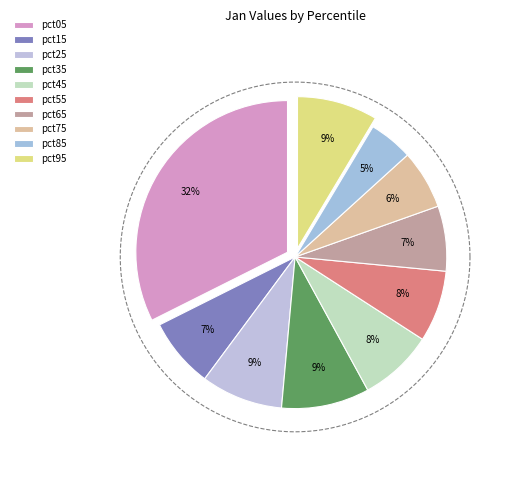

Count the number of slices in the pie.

10